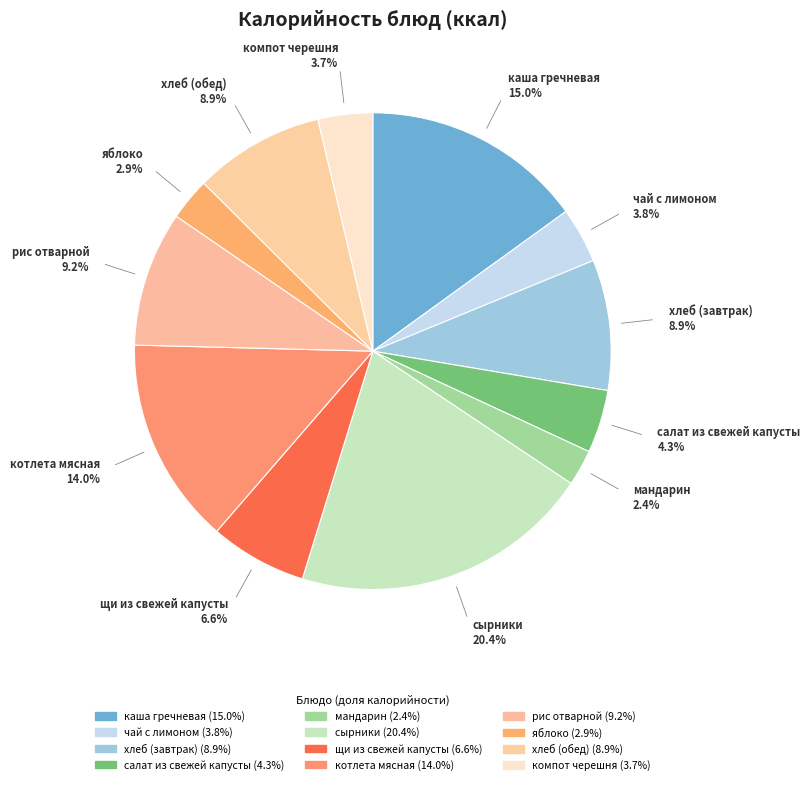

Does any single category account for the majority?

No